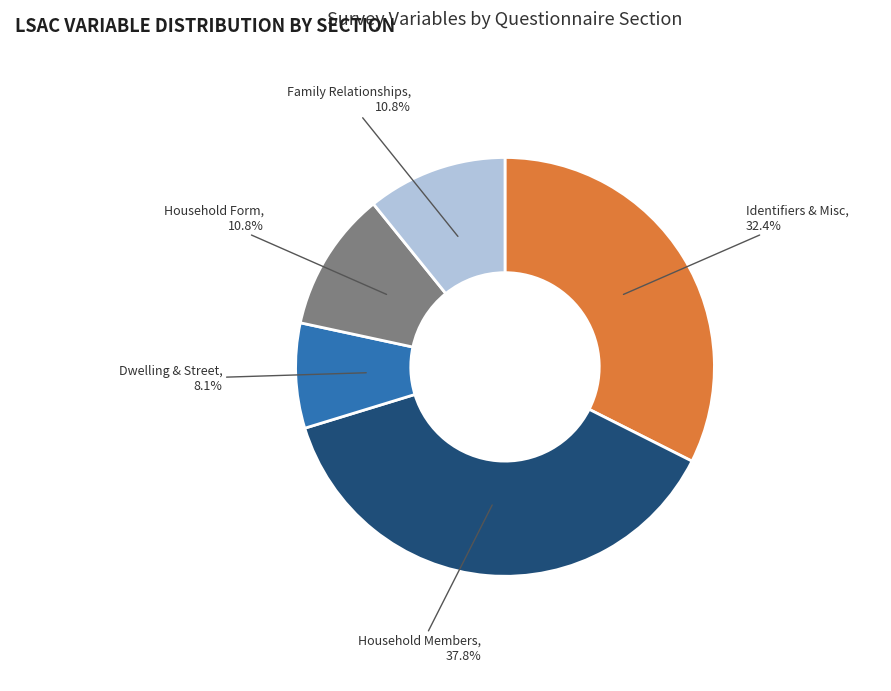

Count the number of slices in the pie.

5